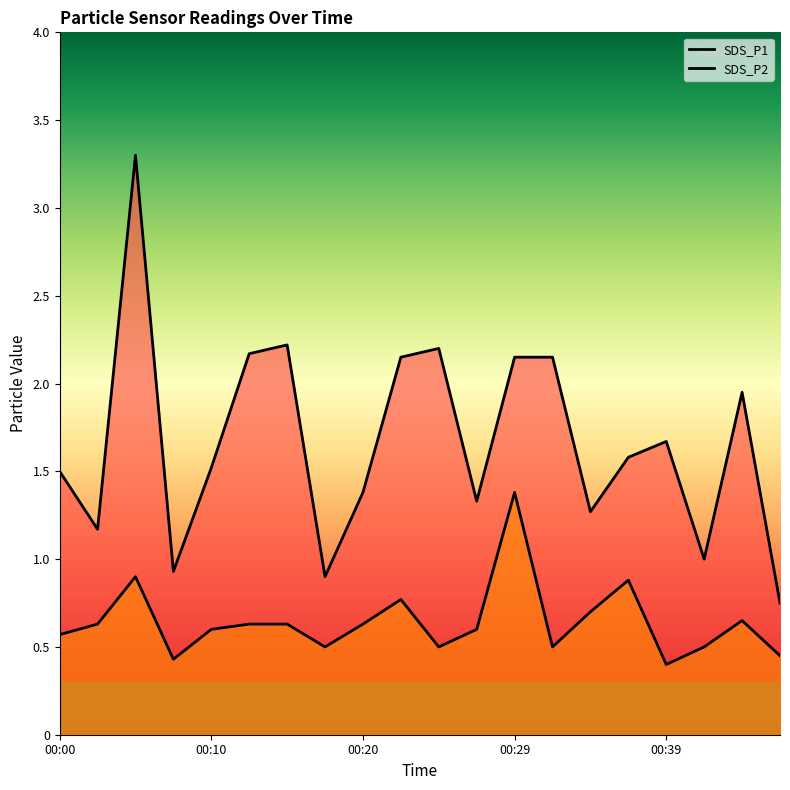

Reading left to right, extract all data points from this chart.

SDS_P1: 1.5	1.2	3.3	0.9	1.5	2.2	2.2	0.9	1.4	2.1	2.2	1.3	2.1	2.1	1.3	1.6	1.7	1.0	1.9	0.8
SDS_P2: 0.6	0.6	0.9	0.4	0.6	0.6	0.6	0.5	0.6	0.8	0.5	0.6	1.4	0.5	0.7	0.9	0.4	0.5	0.7	0.5